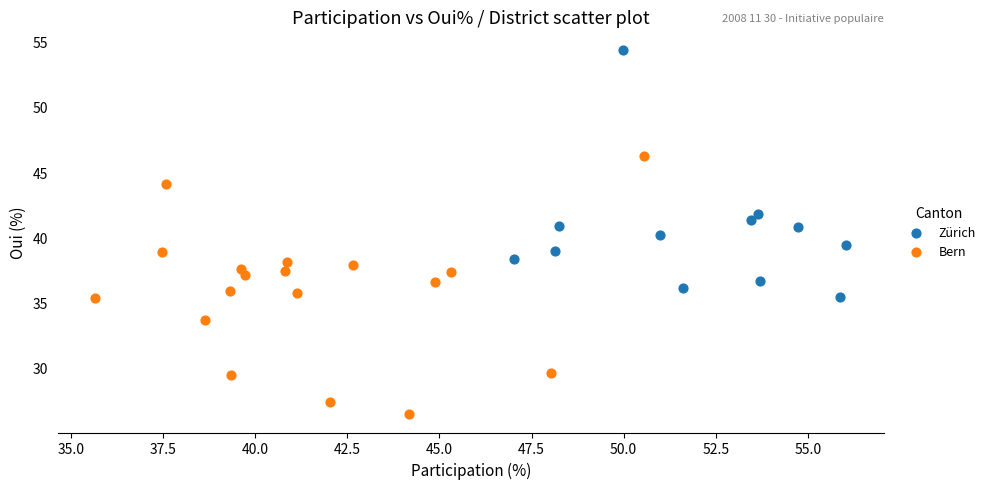

Which series reaches the minimum Y coordinate?

Bern